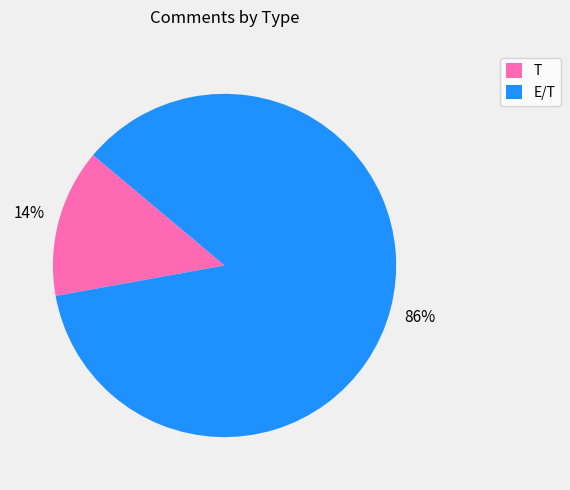

Do E/T and T together represent more than half of the pie?

Yes